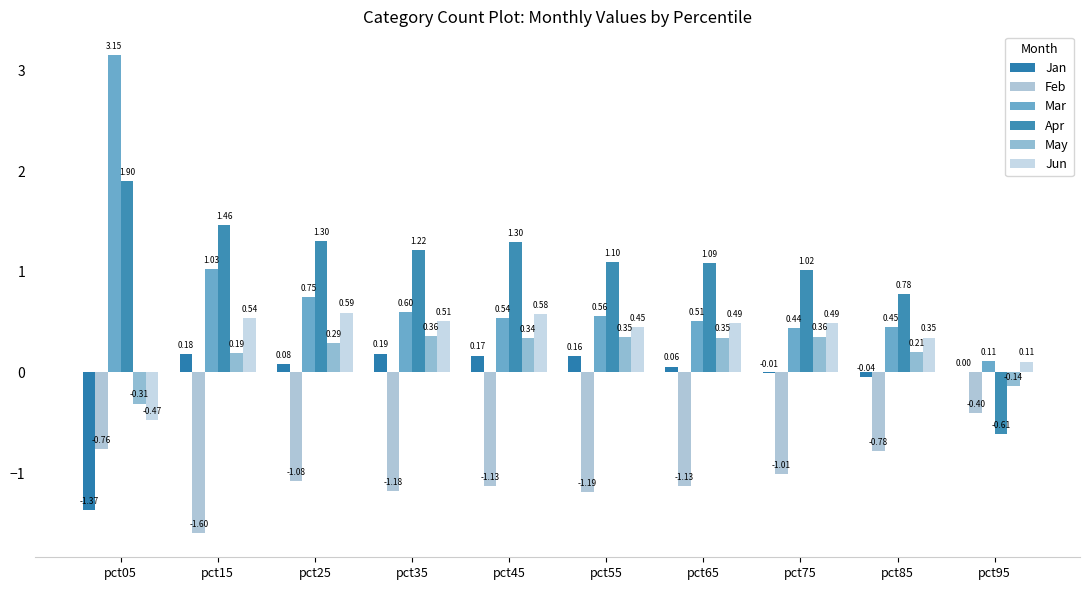

Is it true that Jan equals 0.2 at pct55?

True